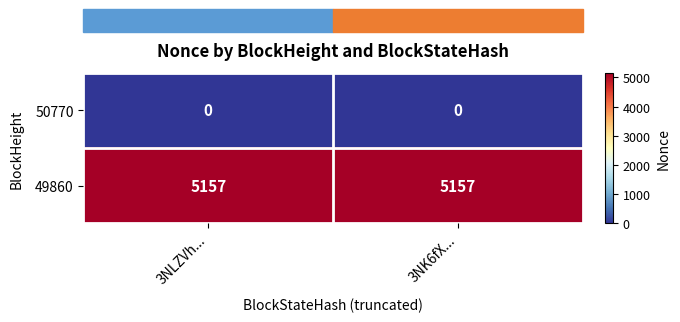

What is the total value across all series at 3NK6fX...?

5157